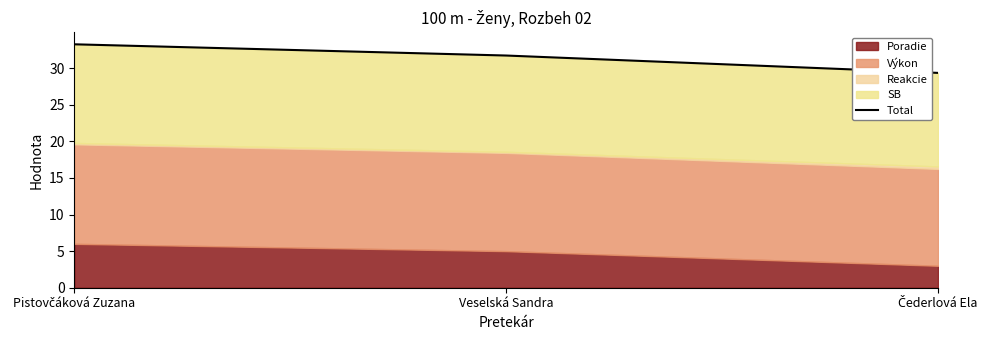

Between Pistovčáková Zuzana and Veselská Sandra, which is larger?

Pistovčáková Zuzana